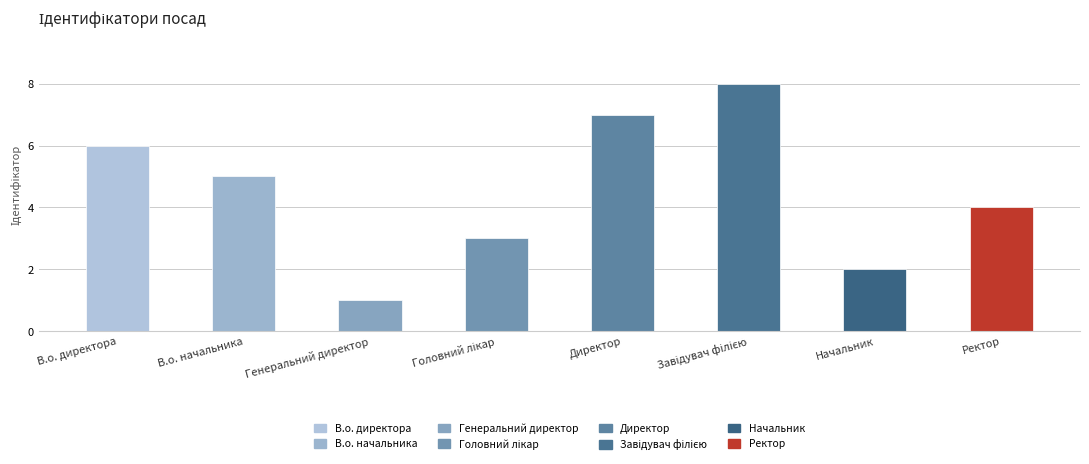

List the labels in order of value, largest first.

Завідувач філією, Директор, В.о. директора, В.о. начальника, Ректор, Головний лікар, Начальник, Генеральний директор